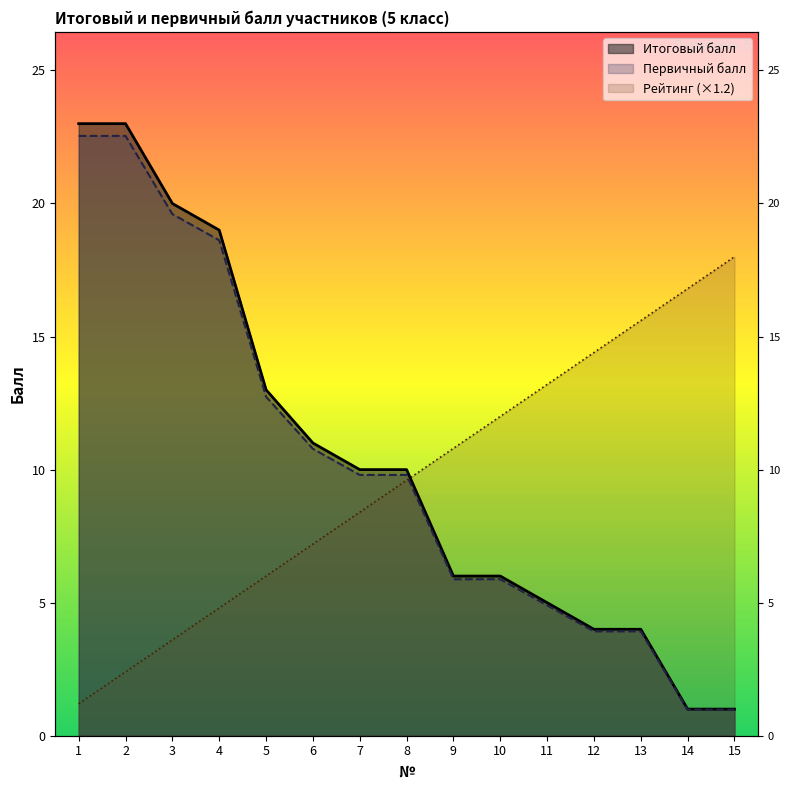

How many series are shown in this chart?

3